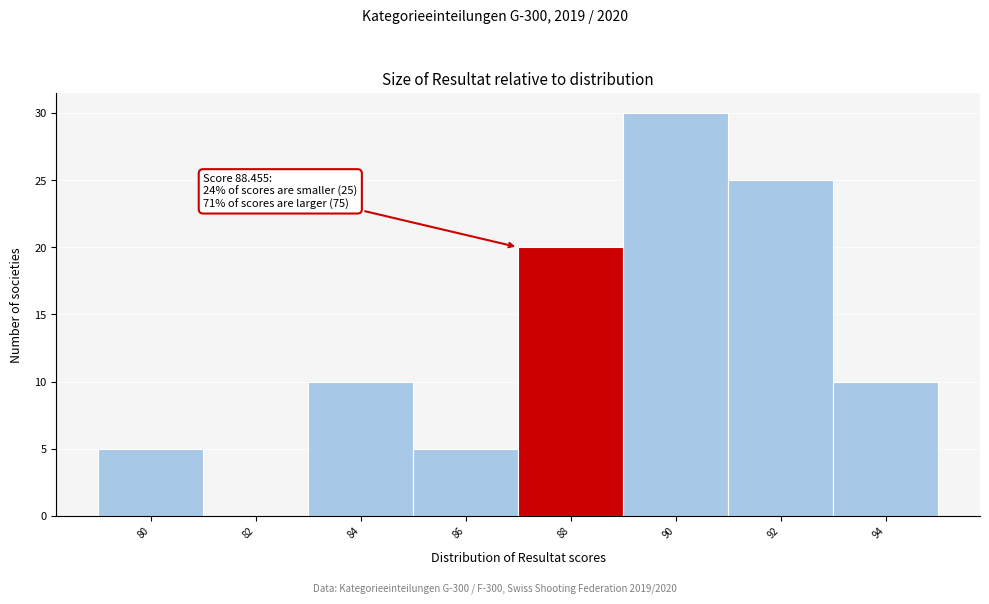

Reading left to right, extract all data points from this chart.

80=5	82=0	84=10	86=5	88=20	90=30	92=25	94=10